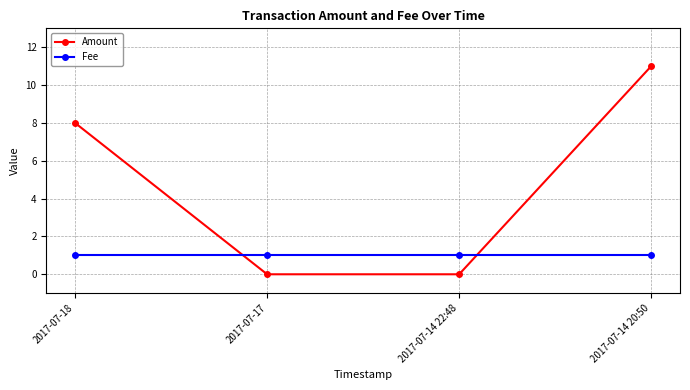

Reading left to right, extract all data points from this chart.

Amount: 2017-07-18=8	2017-07-17=0	2017-07-14 22:48=0	2017-07-14 20:50=11
Fee: 2017-07-18=1	2017-07-17=1	2017-07-14 22:48=1	2017-07-14 20:50=1